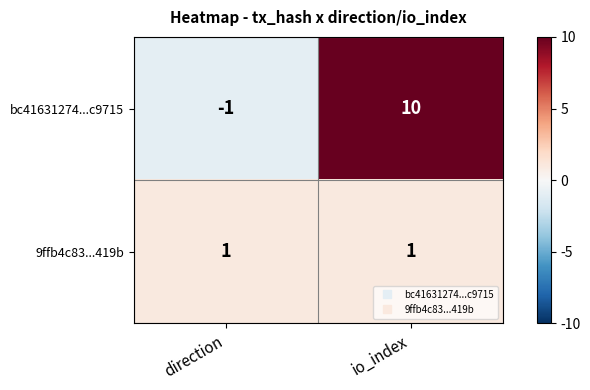

What is the sum of all bc41631274...c9715 values?

9